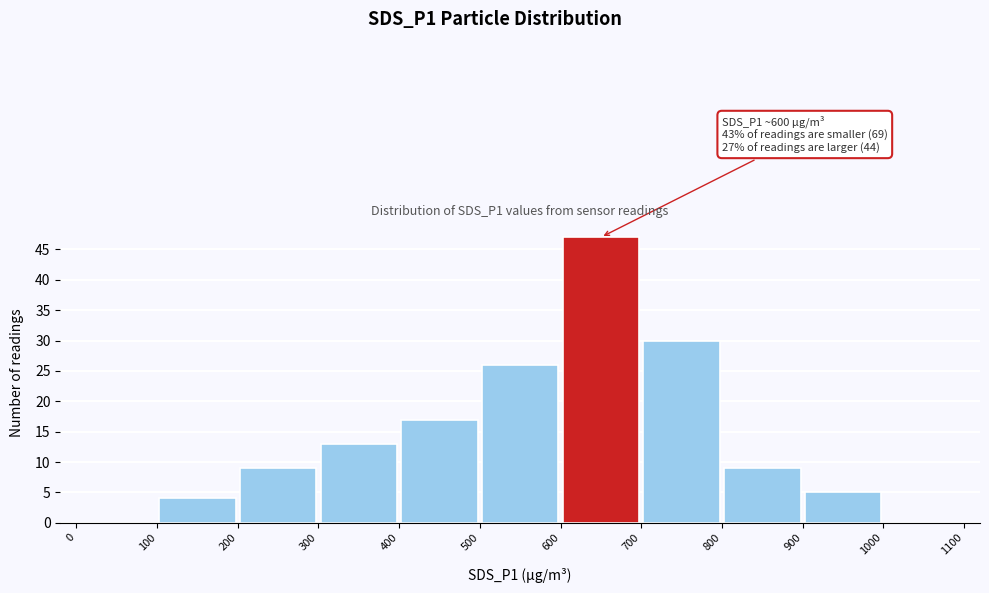

Over which range of the x-axis is the bar tallest?

600 to 700